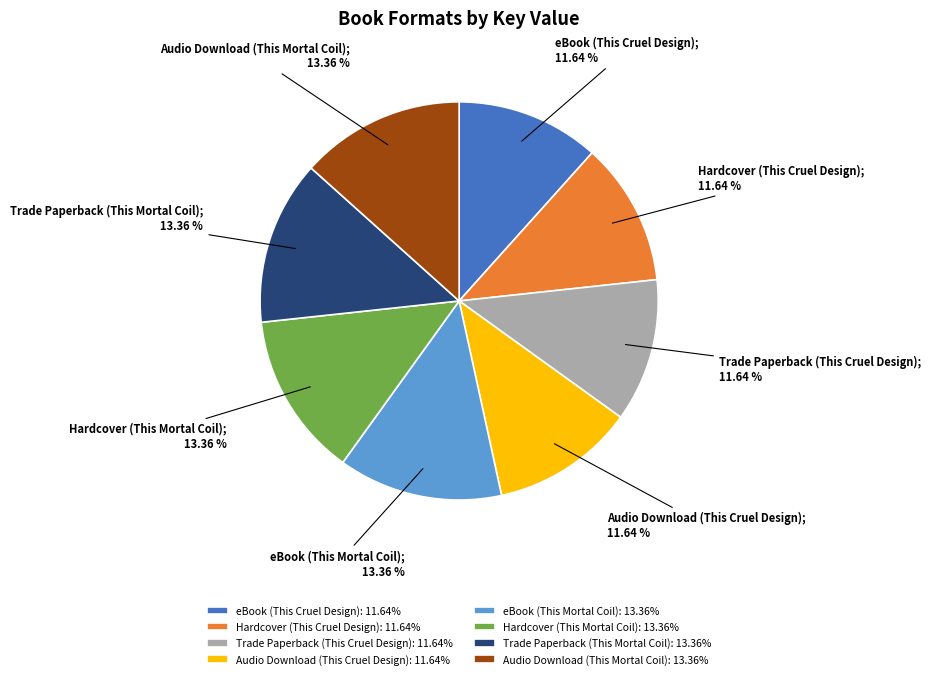

Between Hardcover (This Cruel Design) and Audio Download (This Mortal Coil), which is larger?

Audio Download (This Mortal Coil)